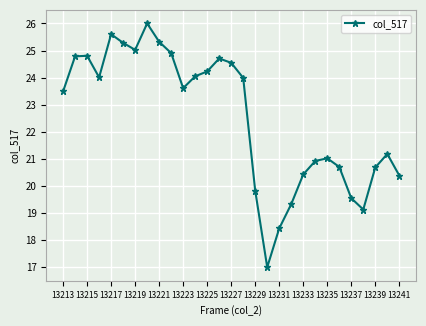

How many lines are shown in the chart?

1